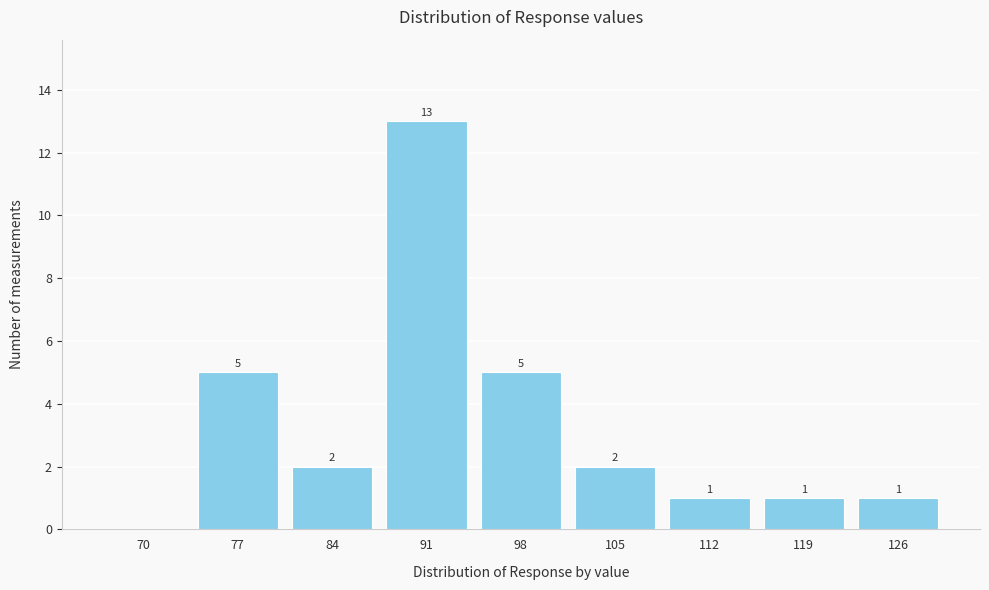

Reading left to right, transcribe all the data shown in this chart.

70=0	77=5	84=2	91=13	98=5	105=2	112=1	119=1	126=1